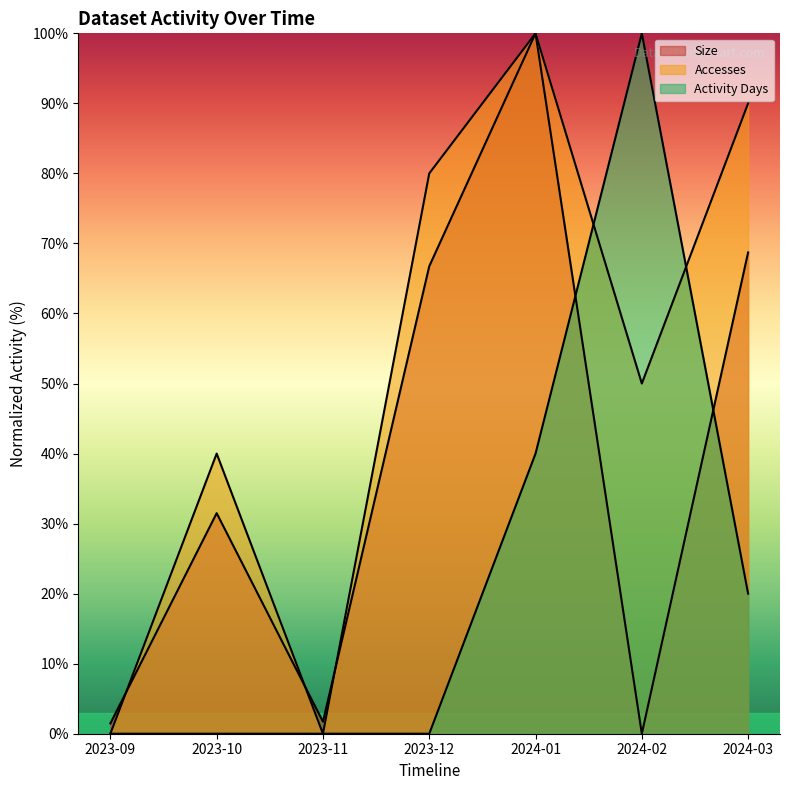

What is the average value of the Size series?

38.6